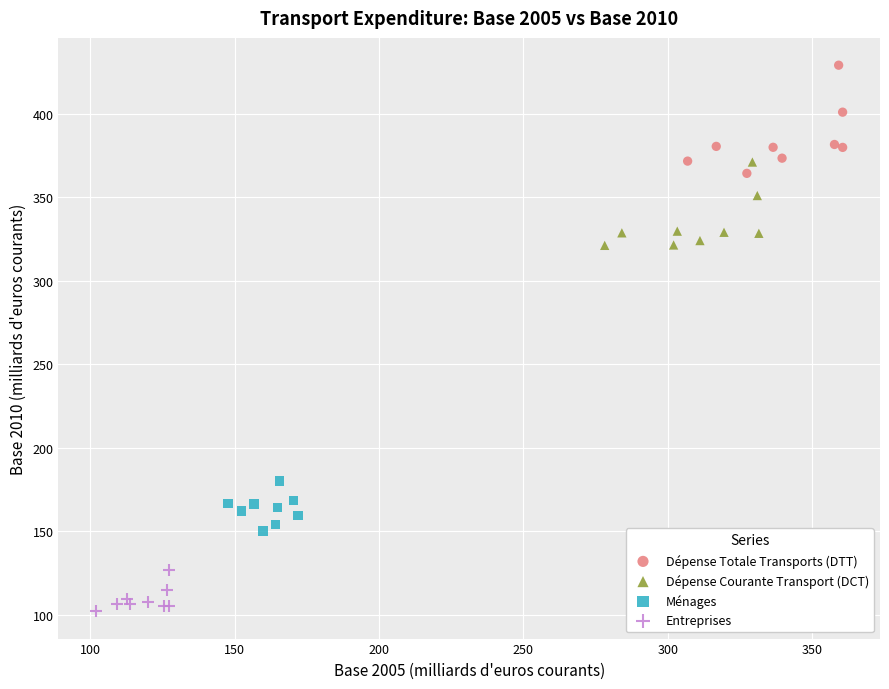

Which series has the largest Y range (max minus min)?

Dépense Totale Transports (DTT)